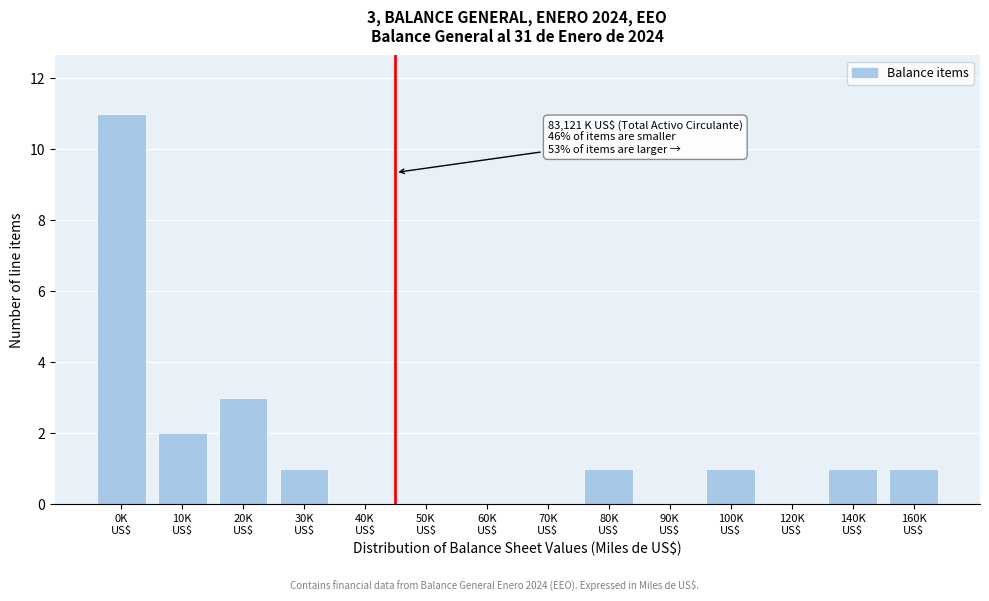

What is the greatest value displayed?

11